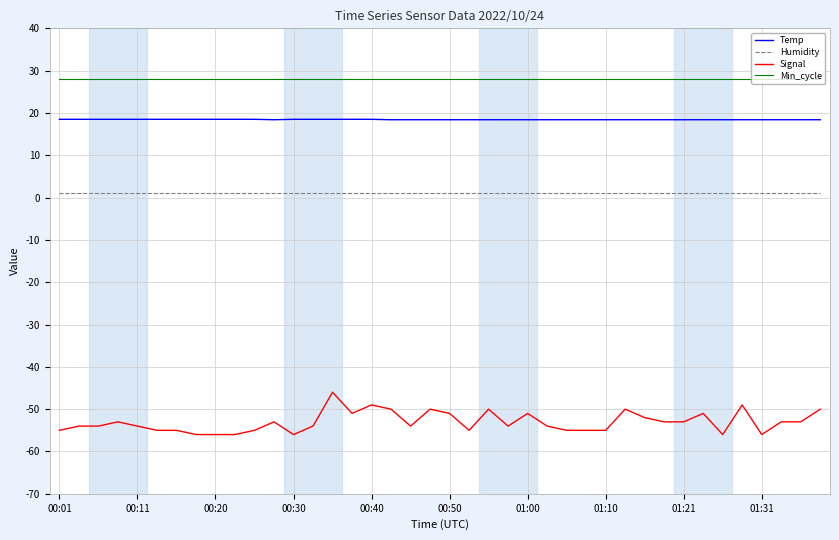

True or false: Temp and Humidity intersect in this chart.

False